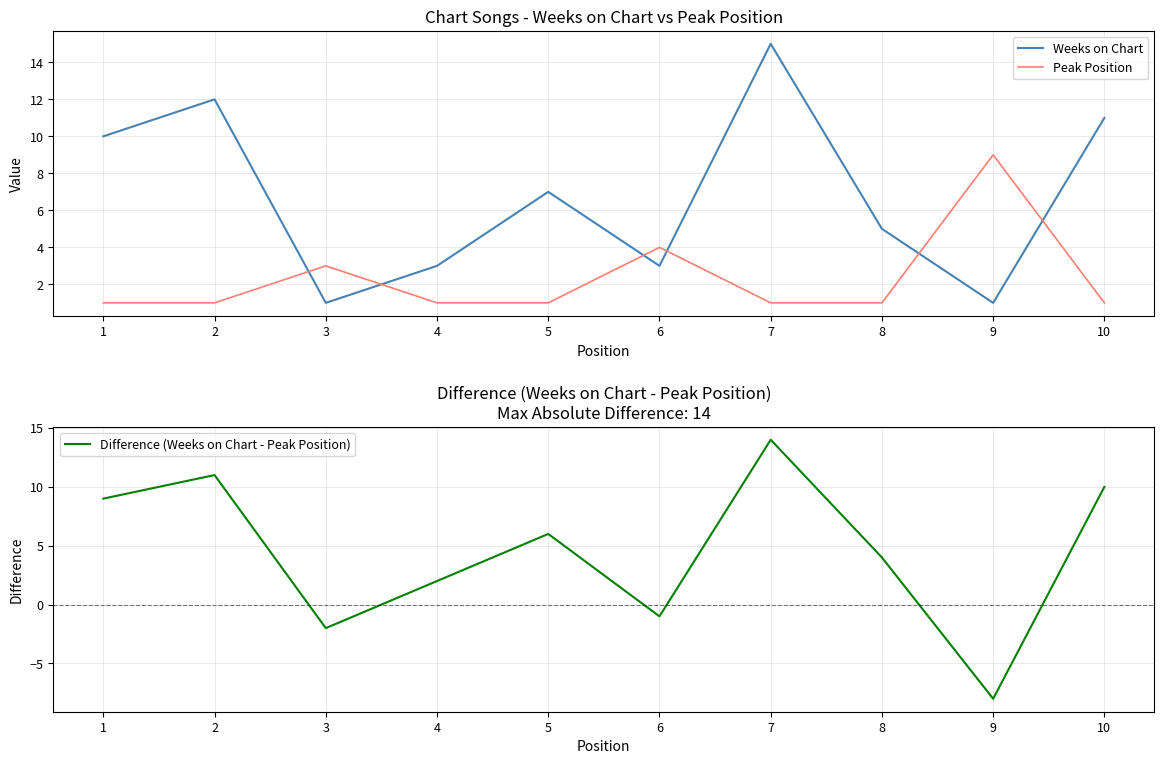

What is the minimum value for Peak Position?

1